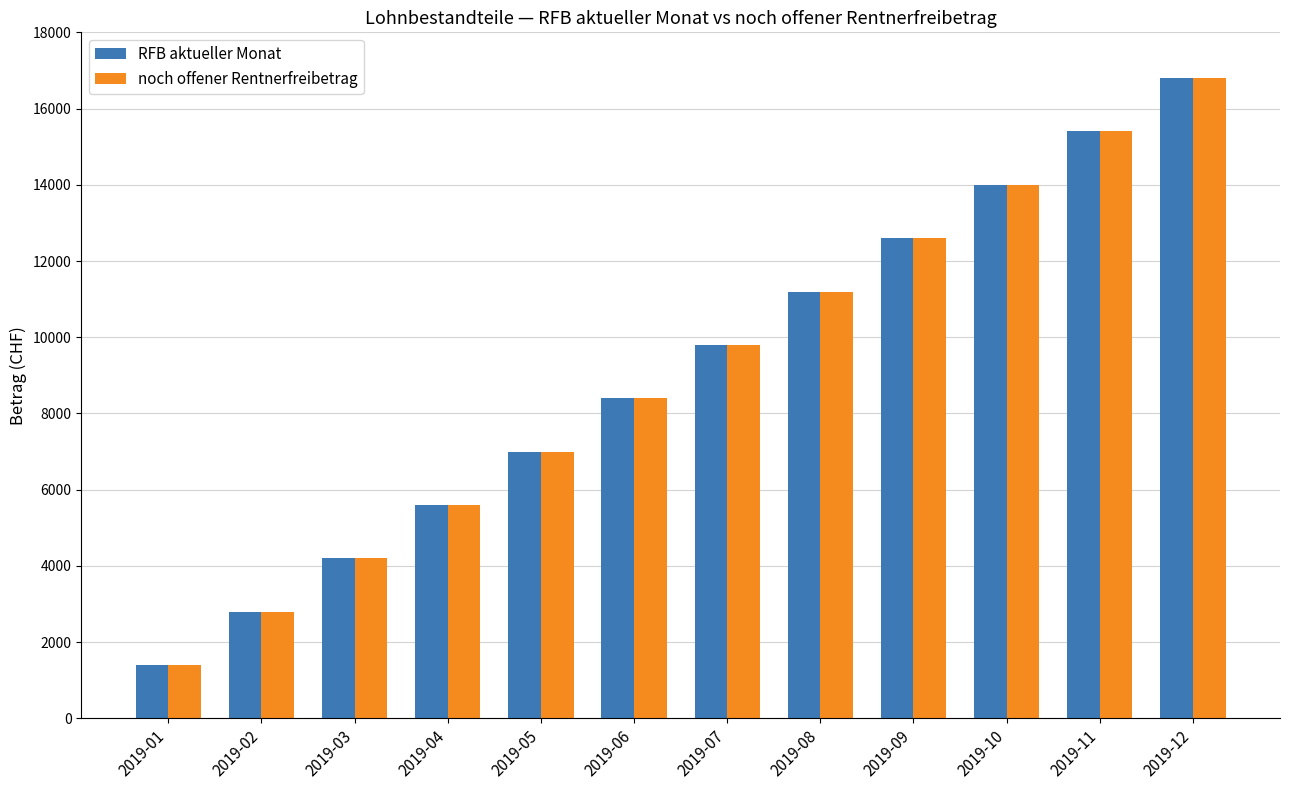

What value does the noch offener Rentnerfreibetrag series have at 2019-11, to the nearest 50?

15400